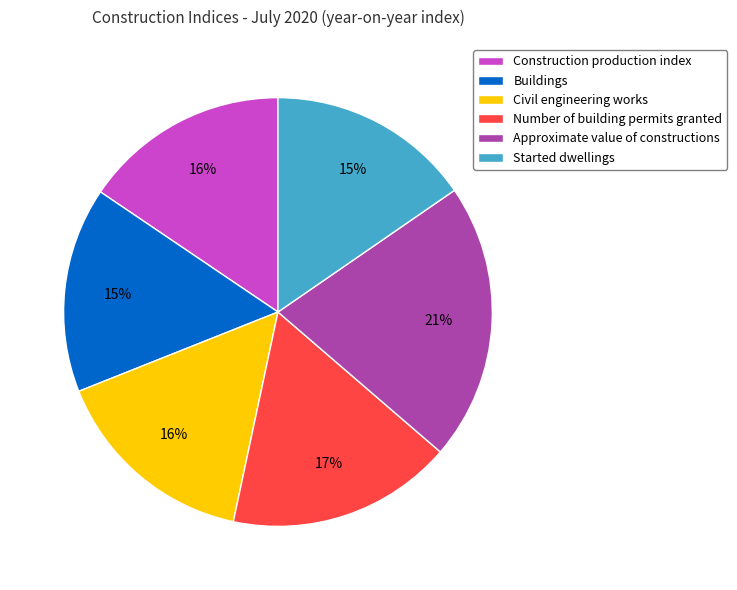

To the nearest percent, what percentage of the pie is Construction production index?

16%